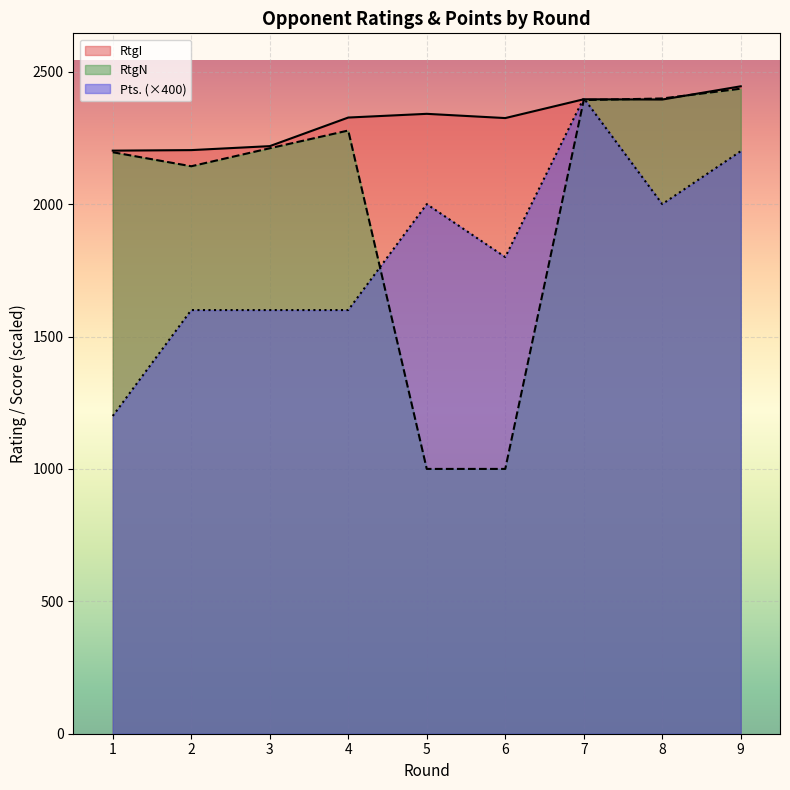

Reading right to left, list all the values displayed in this chart.

RtgI: 2445	2395	2396	2325	2341	2327	2219	2204	2202
RtgN: 2436	2399	2393	1000	1000	2278	2211	2143	2196
Pts.: 2200	2000	2400	1800	2000	1600	1600	1600	1200